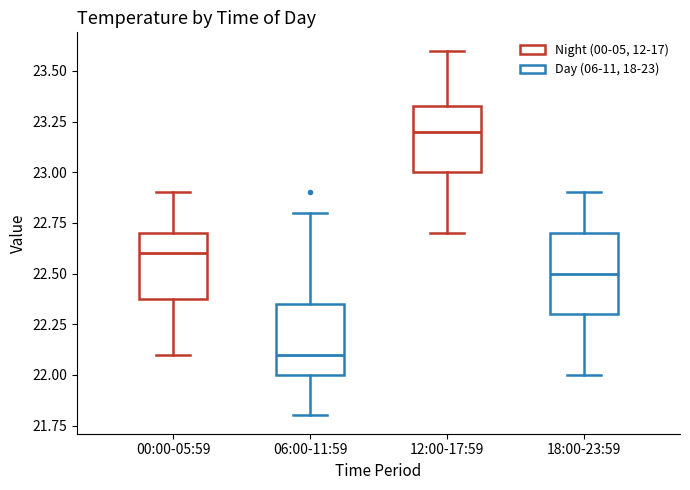

Which box's median line is the lowest?

06:00-11:59